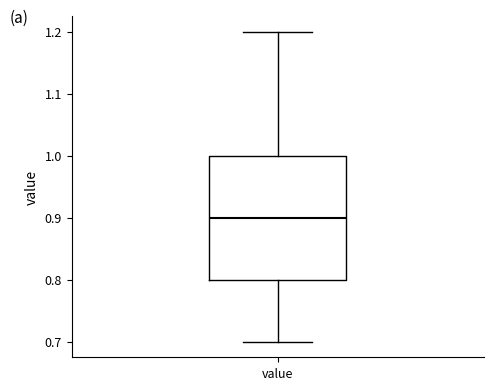

Where does the median line of the box for value sit on the y-axis? The values are not printed on the chart, so give them approximately, as read against the axis.

0.9